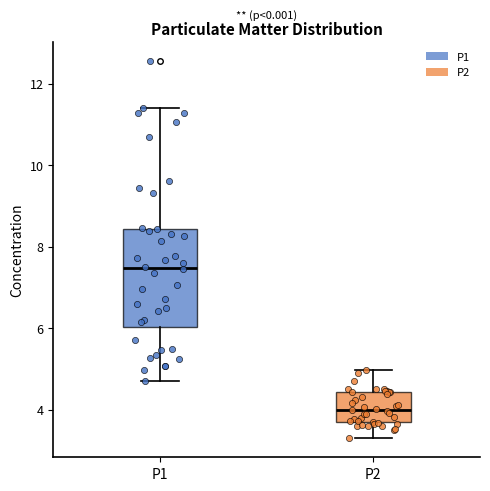

Reading left to right, read every box against the y-axis: the position of its median line, the range the box covers, and the ends of its whiskers. The values are not printed on the chart, so give them approximately, as read against the axis.

P1: median 7.4, box 6.0 to 8.4, whiskers 4.8 to 11.4
P2: median 4.0, box 3.6 to 4.4, whiskers 3.4 to 5.0